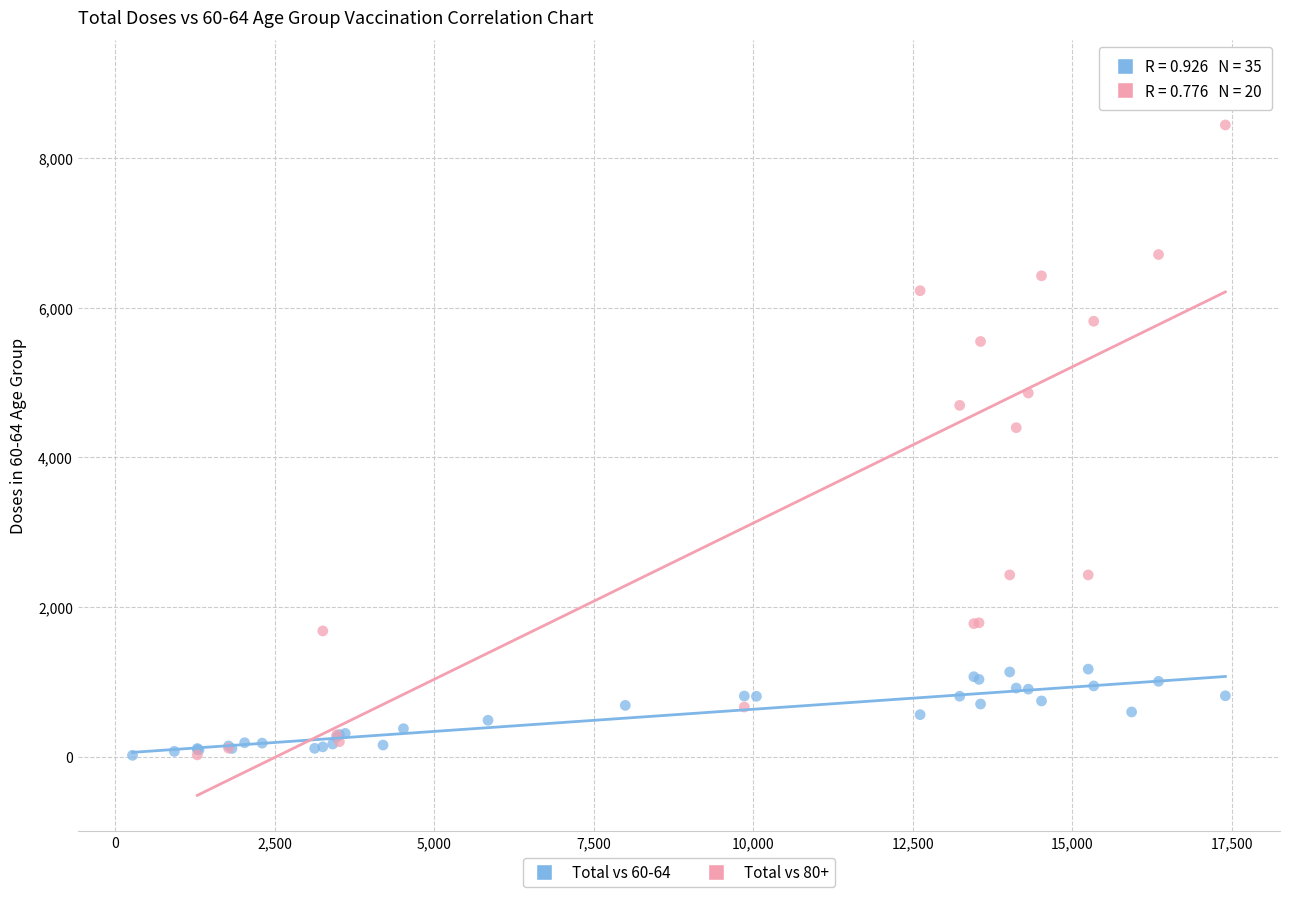

Which series contains the highest Y value?

Total vs 80+